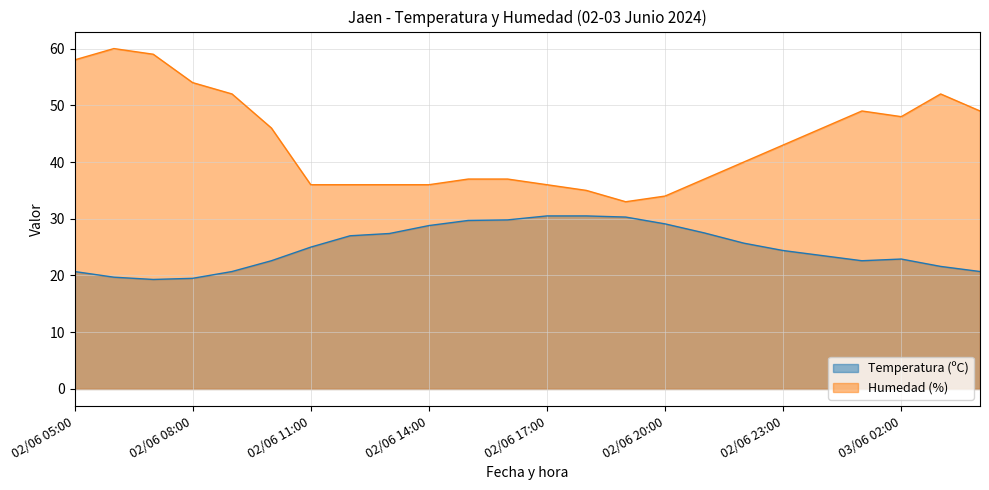

List the series in order of their peak value, lowest first.

Temperatura (ºC), Humedad (%)